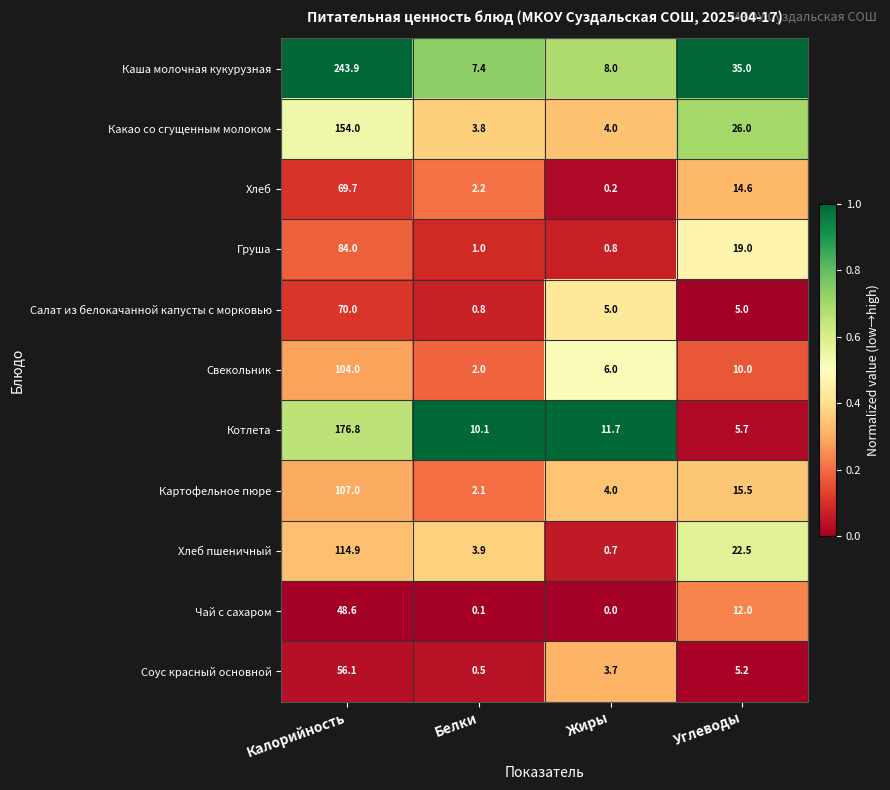

What is the greatest value displayed?

243.9